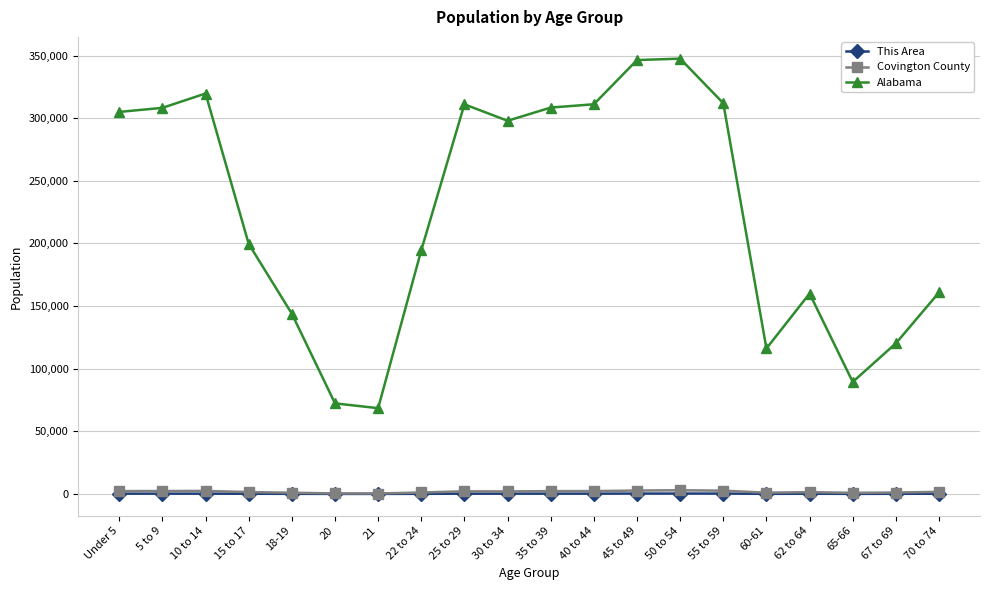

In This Area, how many points are higher than both neighbors (excluding endpoints)?

3